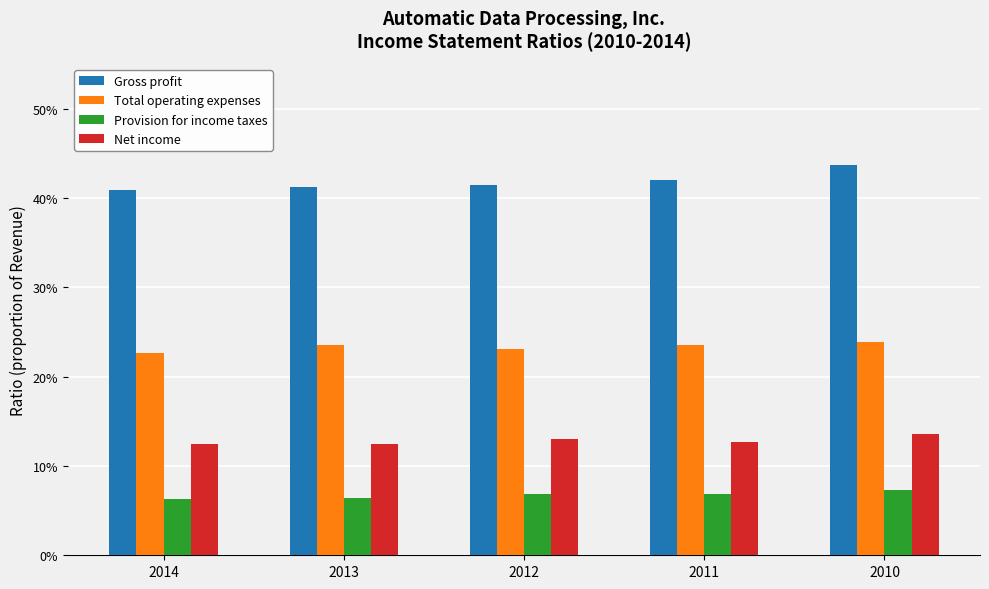

Reading left to right, what are all the values shown in this chart?

Gross profit: 2014=0.4	2013=0.4	2012=0.4	2011=0.4	2010=0.4
Total operating expenses: 2014=0.2	2013=0.2	2012=0.2	2011=0.2	2010=0.2
Provision for income taxes: 2014=0.1	2013=0.1	2012=0.1	2011=0.1	2010=0.1
Net income: 2014=0.1	2013=0.1	2012=0.1	2011=0.1	2010=0.1